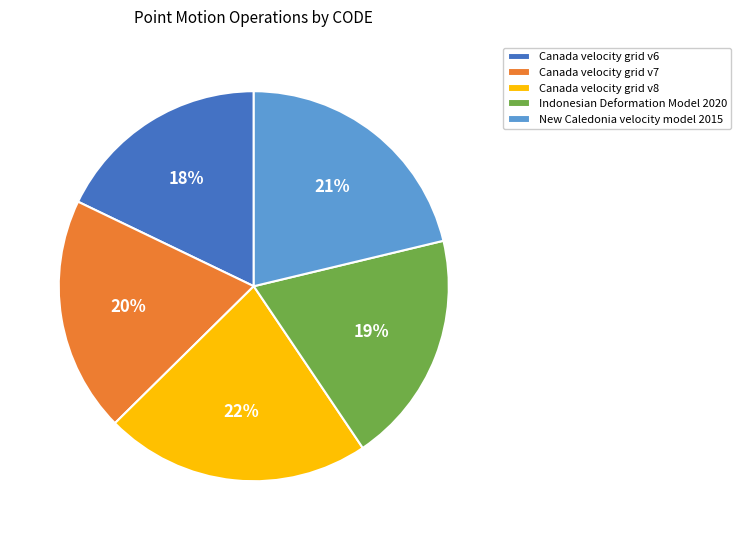

Combined, do Canada velocity grid v8 and New Caledonia velocity model 2015 account for over 50%?

No